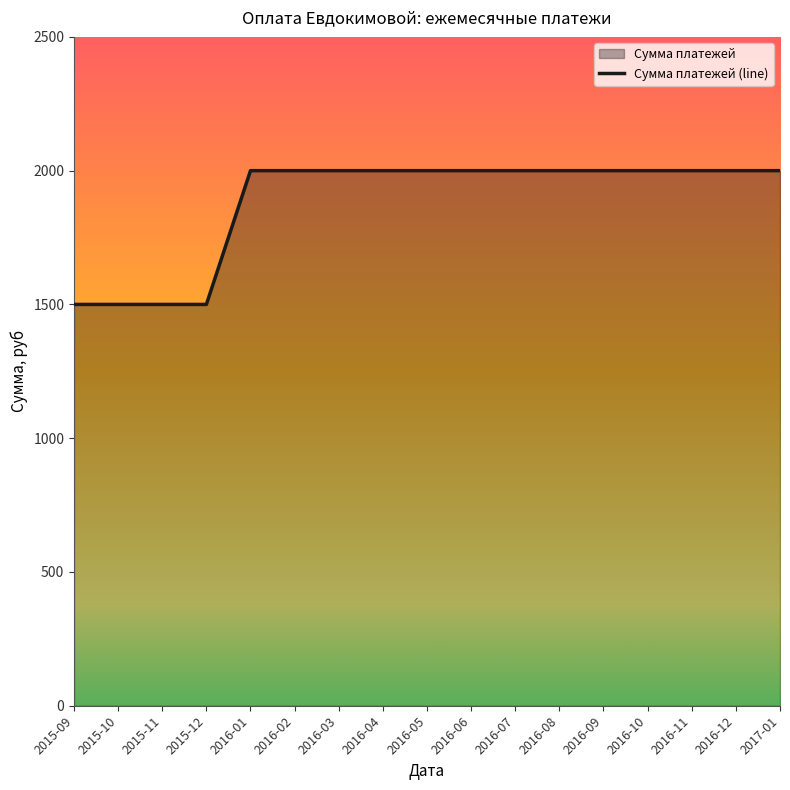

True or false: there are more than 0 points higher than both neighbors.

False